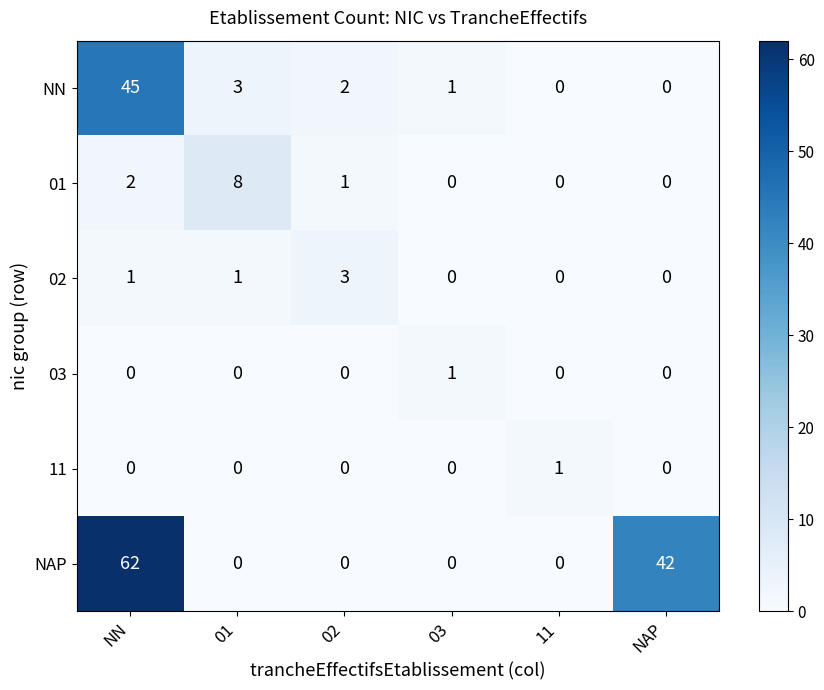

What is the difference between the highest and lowest values at NAP?

42